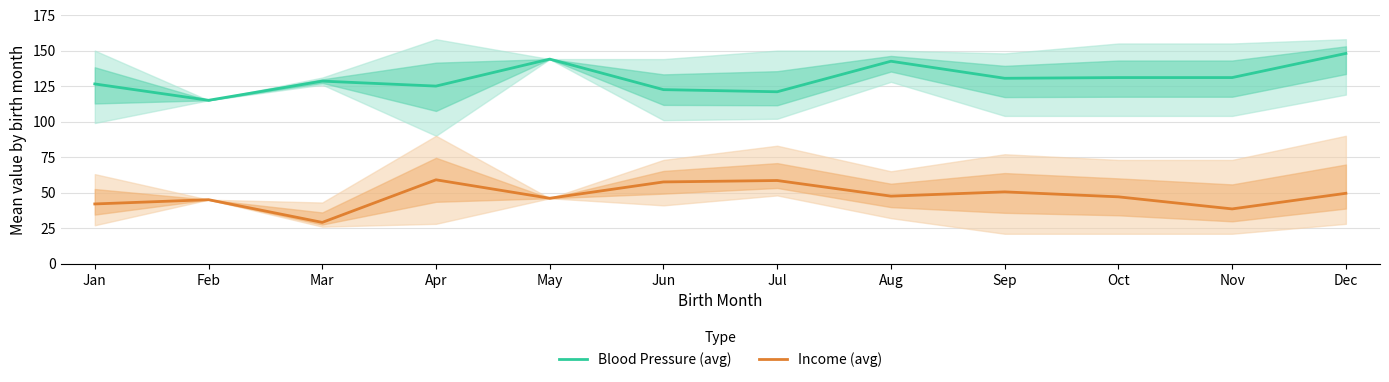

True or false: Income (avg) and Blood Pressure (avg) cross at least once.

False